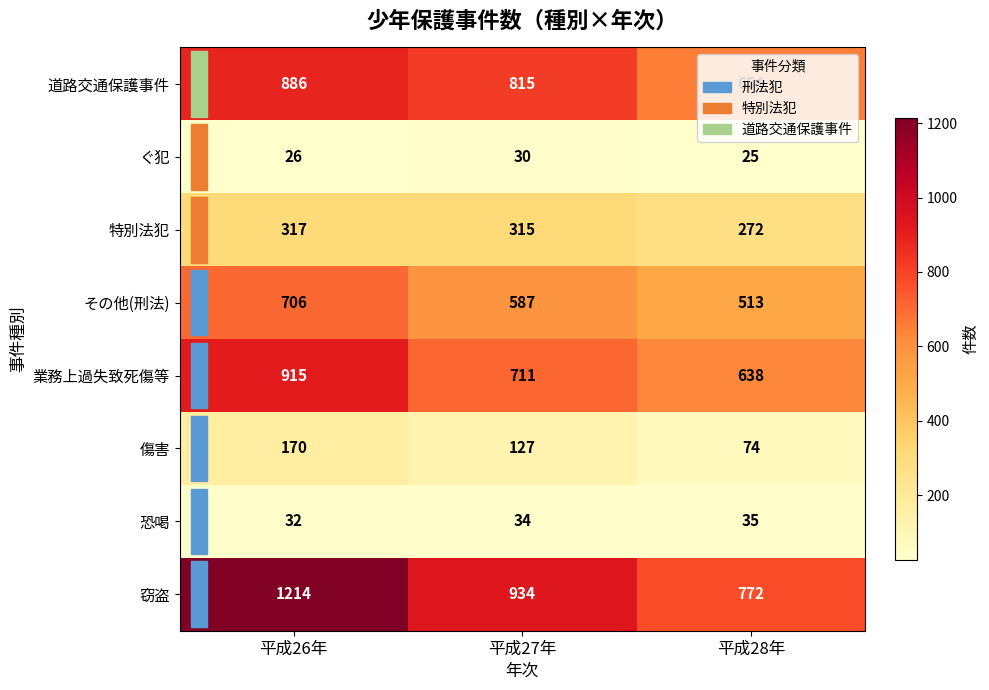

How many 業務上過失致死傷等 values are between 638 and 915?

3